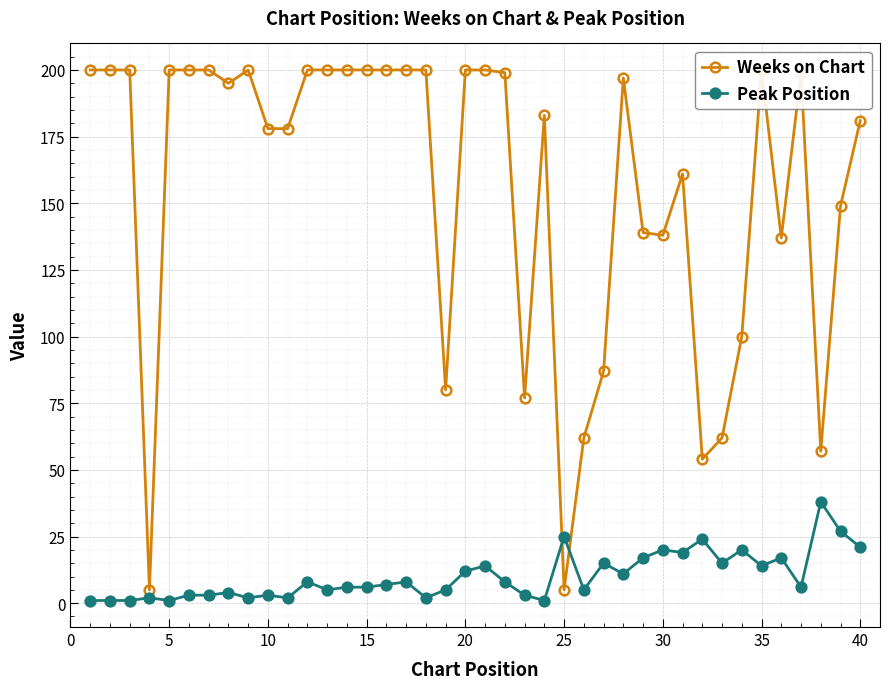

Which series ends up on top after the final intersection of Weeks on Chart and Peak Position?

Weeks on Chart